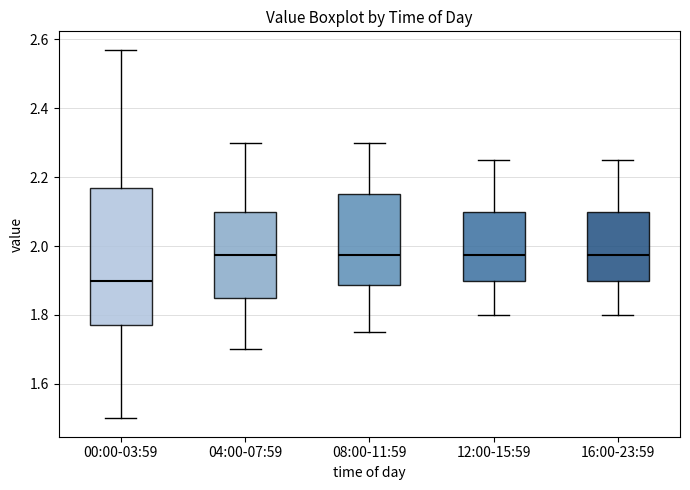

Where is the lower edge of the box for 12:00-15:59 on the y-axis? The values are not printed on the chart, so give them approximately, as read against the axis.

1.90